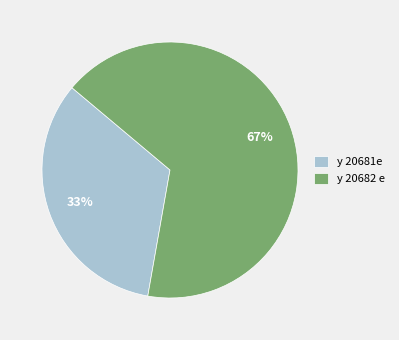

Rank the categories by value from lowest to highest.

y 20681e, y 20682 e